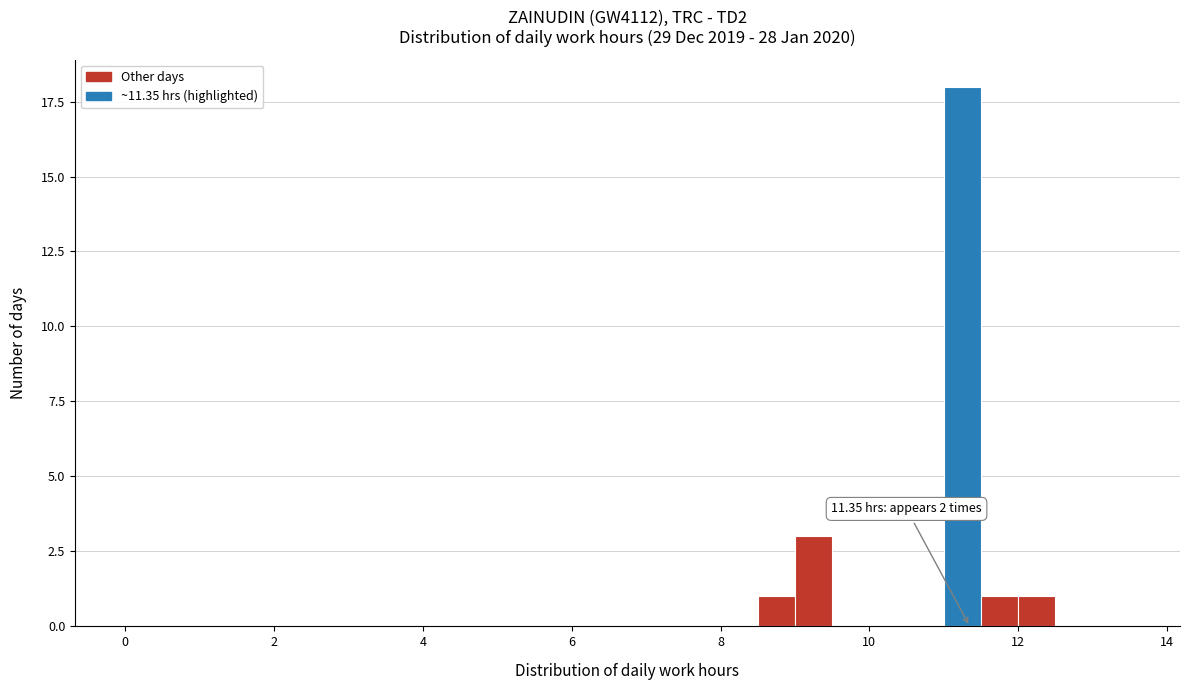

Read against the x-axis, roughly where is the centre of the tallest bar?

11.2